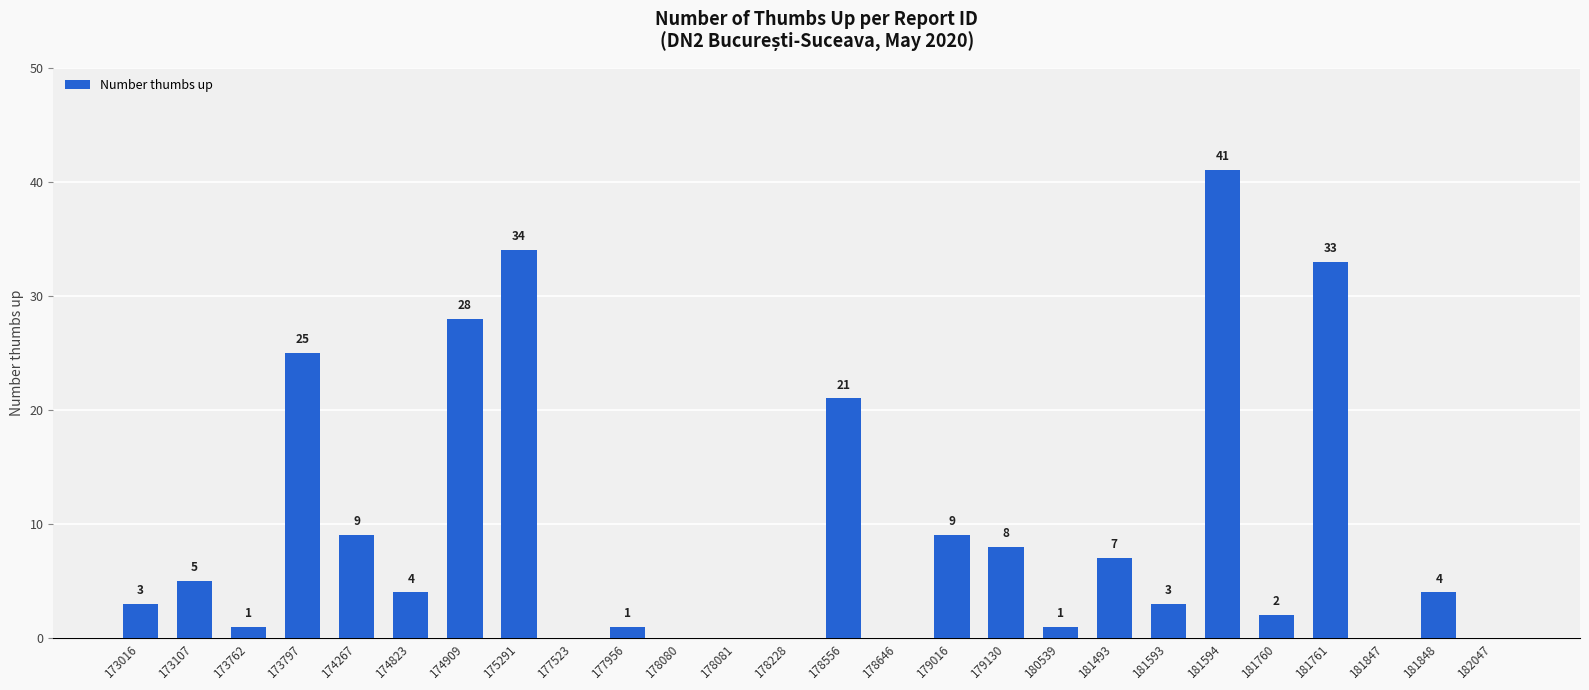

Reading left to right, transcribe all the data shown in this chart.

173016=3	173107=5	173762=1	173797=25	174267=9	174823=4	174909=28	175291=34	177523=0	177956=1	178080=0	178081=0	178228=0	178556=21	178646=0	179016=9	179130=8	180539=1	181493=7	181593=3	181594=41	181760=2	181761=33	181847=0	181848=4	182047=0